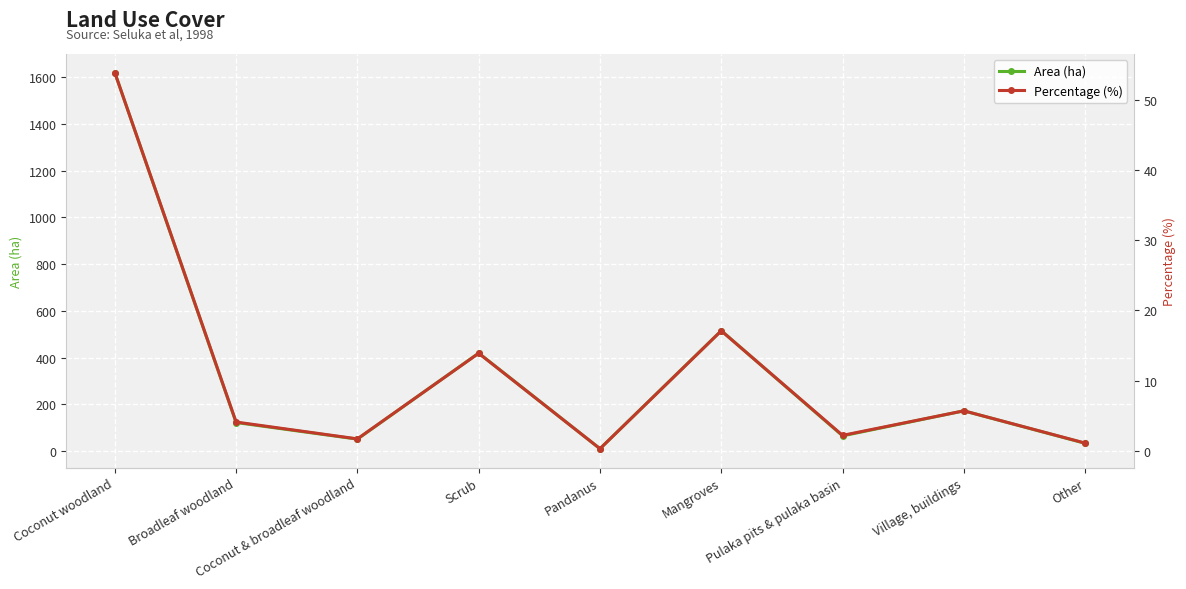

Reading left to right, transcribe all the data shown in this chart.

Area (ha): Coconut woodland=1619.0	Broadleaf woodland=122.0	Coconut & broadleaf woodland=51.0	Scrub=419.0	Pandanus=10.0	Mangroves=515.0	Pulaka pits & pulaka basin=65.0	Village, buildings=172.0	Other=33.0
Percentage (%): Coconut woodland=53.9	Broadleaf woodland=4.1	Coconut & broadleaf woodland=1.7	Scrub=13.9	Pandanus=0.3	Mangroves=17.1	Pulaka pits & pulaka basin=2.2	Village, buildings=5.7	Other=1.1